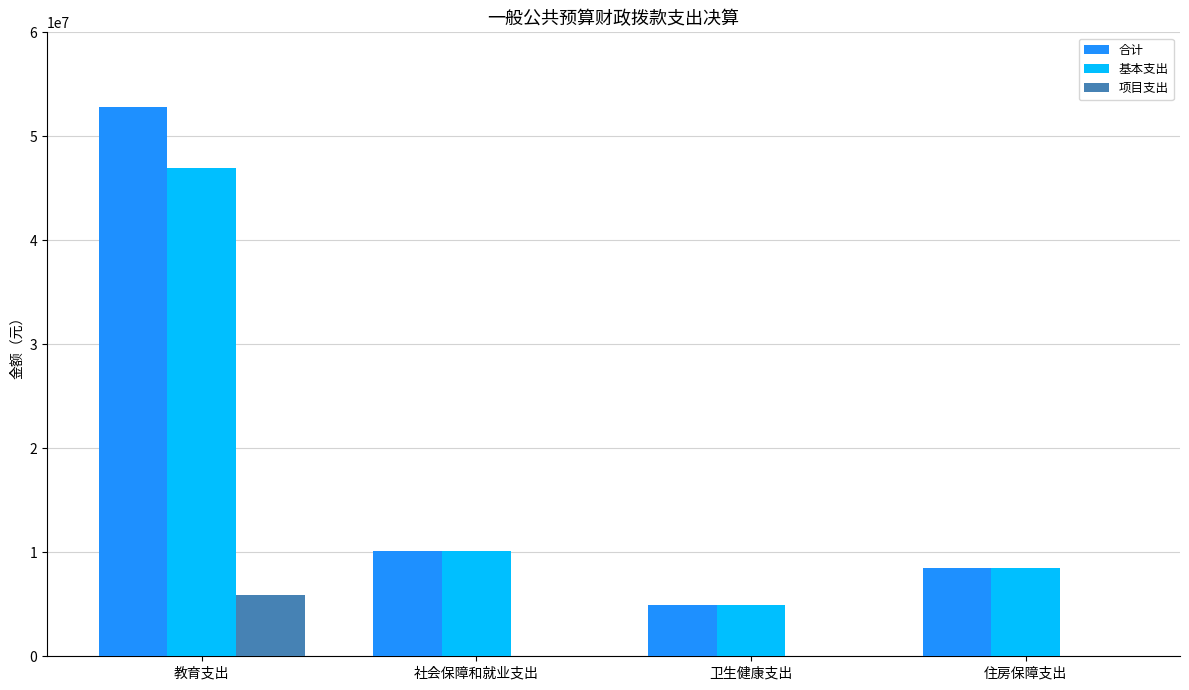

What is the approximate value of 合计 at 住房保障支出?

8487479.0